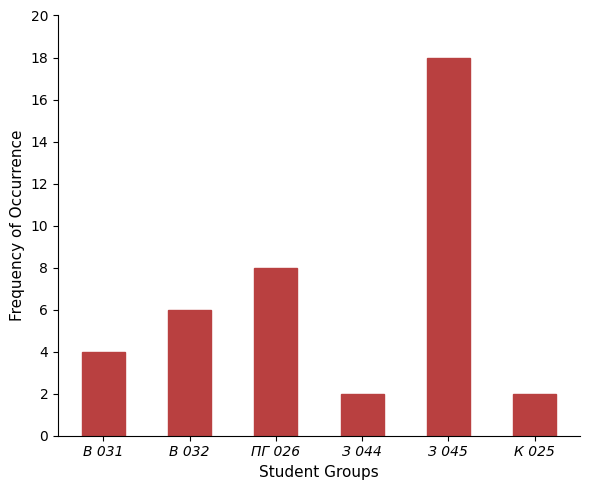

Reading right to left, transcribe all the data shown in this chart.

2	18	2	8	6	4